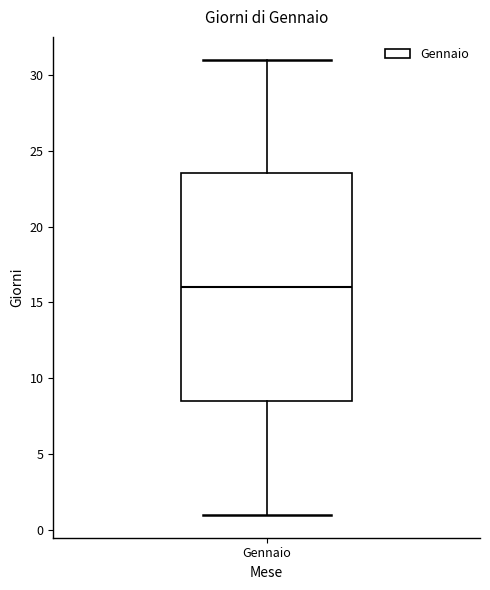

Where does the lower whisker of the box for Gennaio end on the y-axis? The values are not printed on the chart, so give them approximately, as read against the axis.

1.0